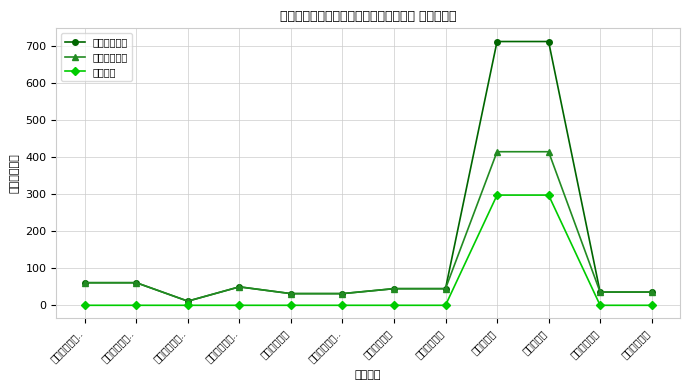

Between 行政事业单位.. and 林业和草原, which series saw the biggest shift?

本年收入合计